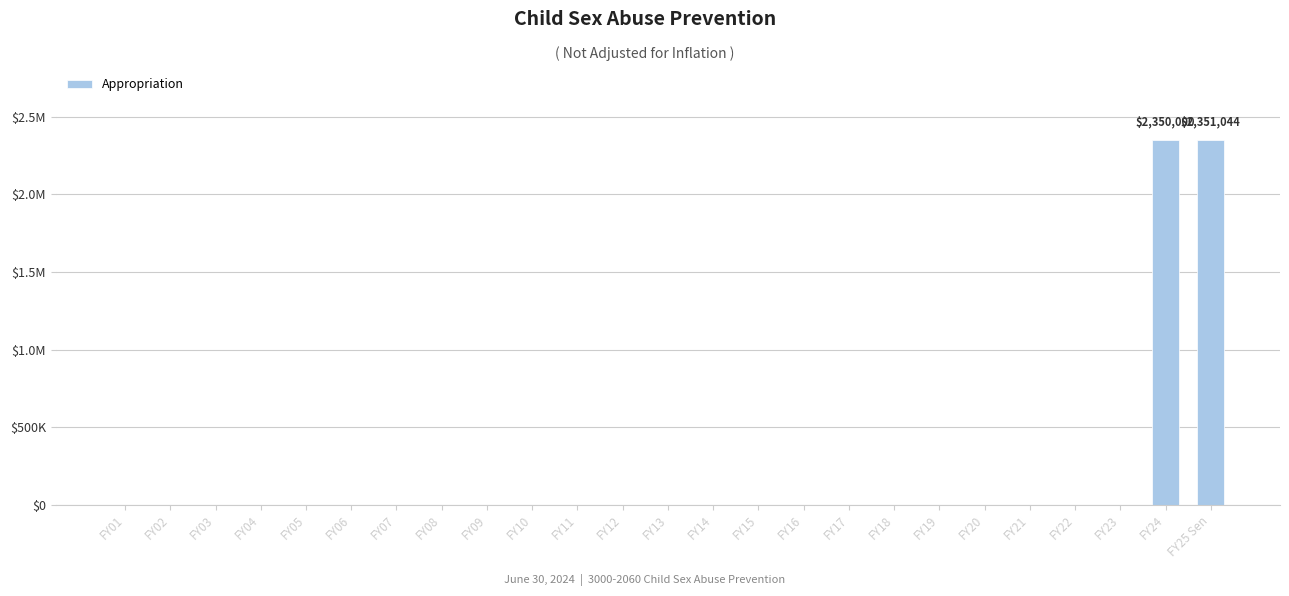

List the labels in order of value, largest first.

FY25 Sen, FY24, FY01, FY02, FY03, FY04, FY05, FY06, FY07, FY08, FY09, FY10, FY11, FY12, FY13, FY14, FY15, FY16, FY17, FY18, FY19, FY20, FY21, FY22, FY23